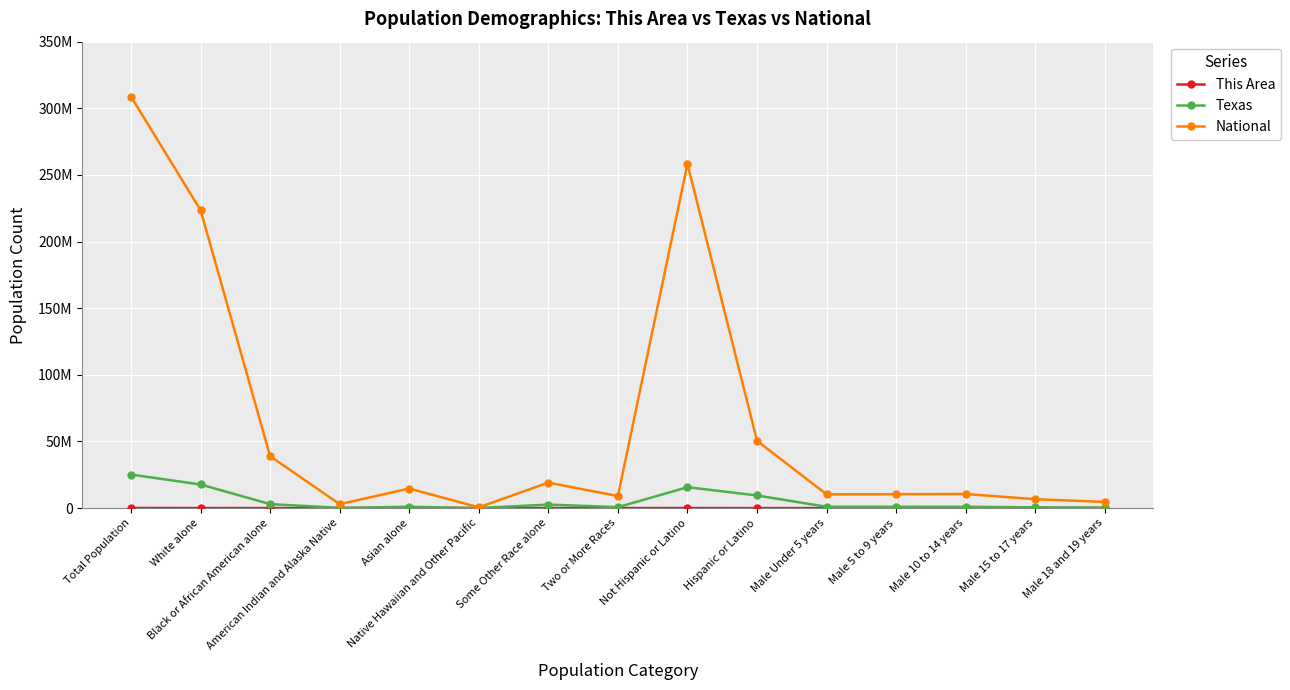

Does the chart have visible grid lines?

Yes